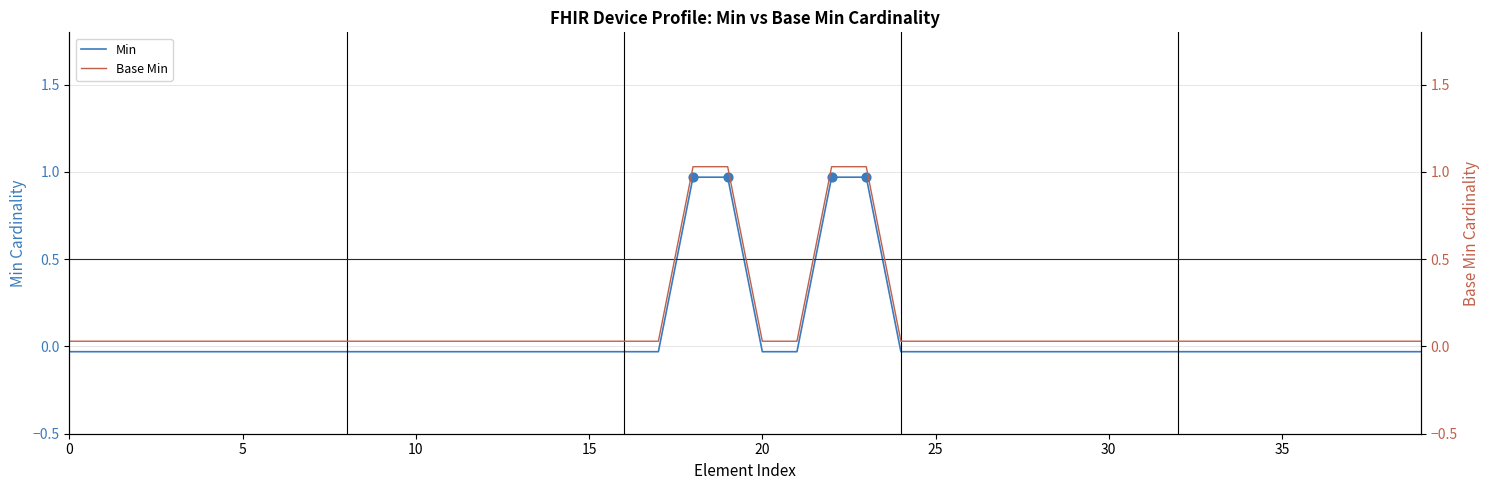

At which category is the sum across all series the highest?

18